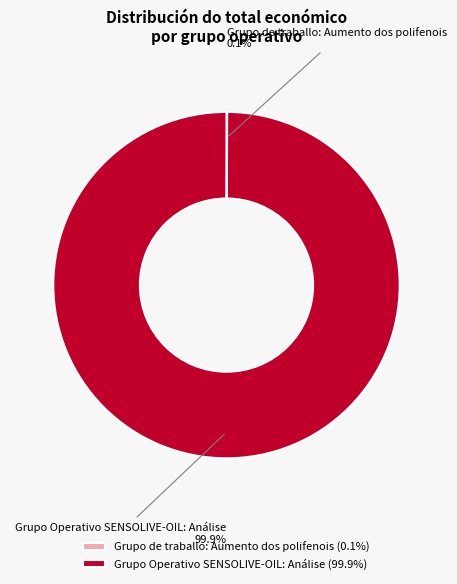

Which slice is the largest?

Grupo Operativo SENSOLIVE-OIL: Análise